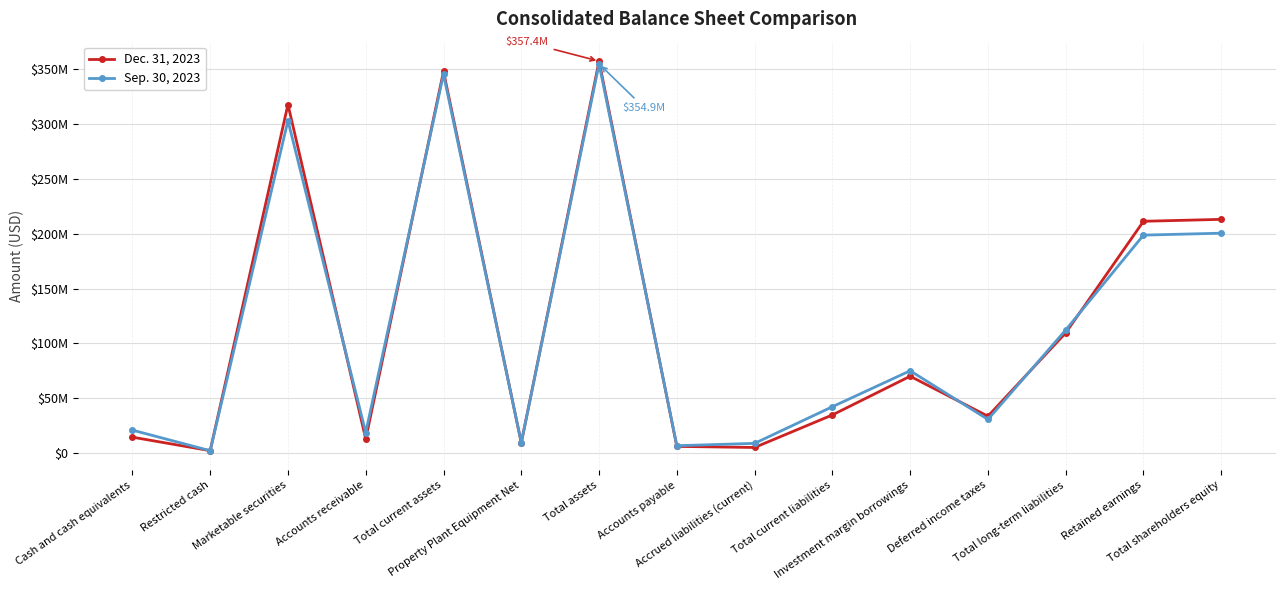

Rank the series by their maximum value, from lowest to highest.

Sep. 30, 2023, Dec. 31, 2023